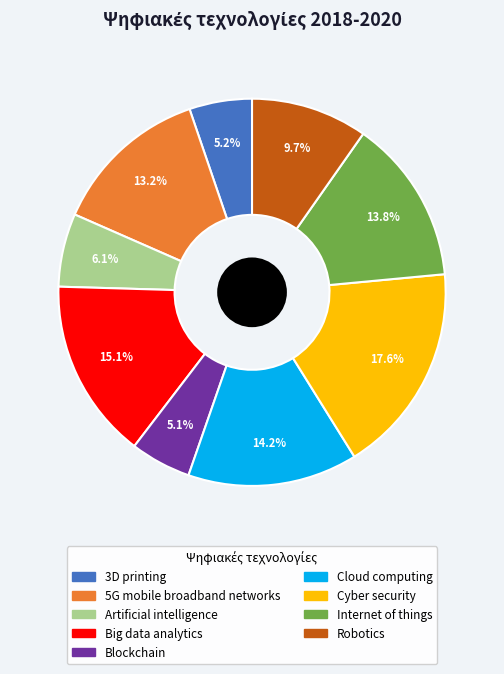

What percentage is the 3D printing slice, to the nearest percent?

5%